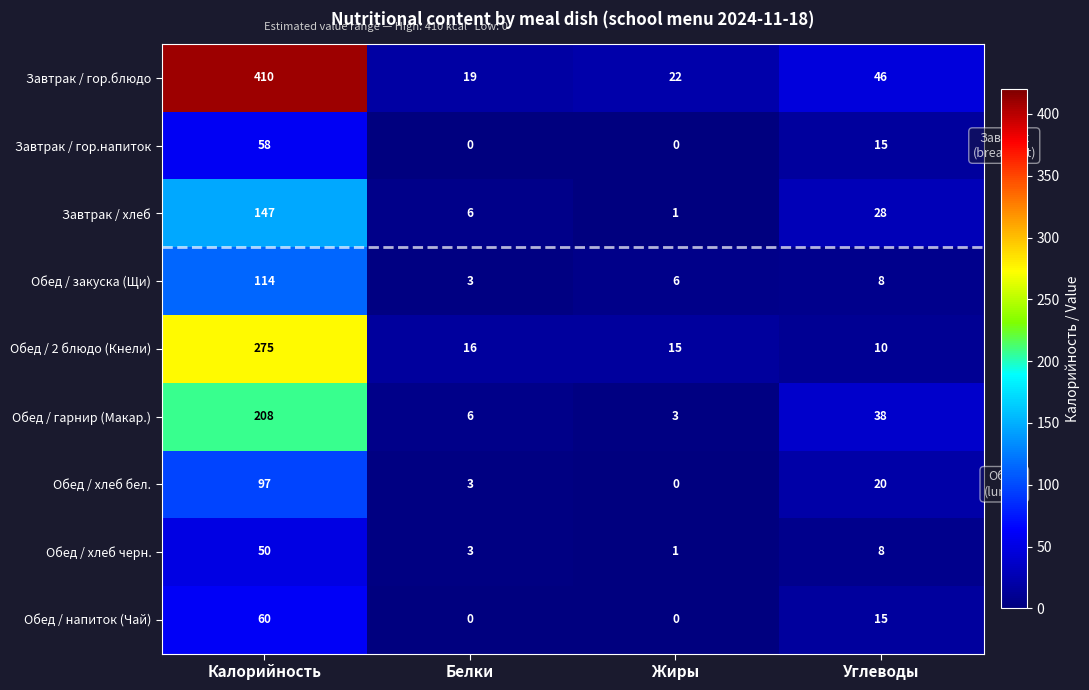

At which category is the sum across all series the highest?

Калорийность